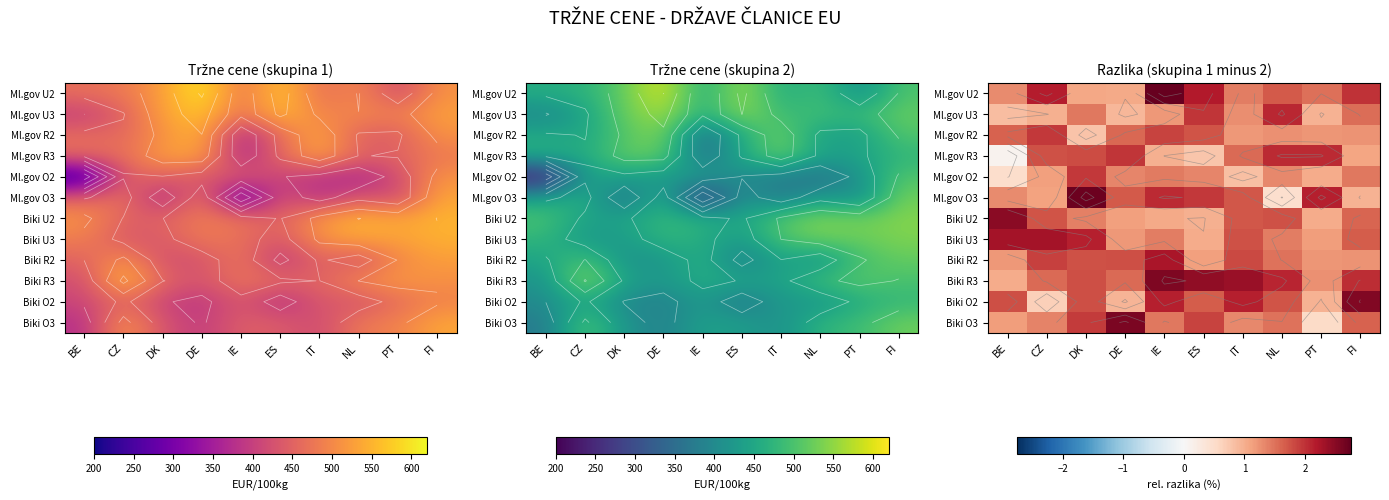

List the series in order of their peak value, lowest first.

Ml.gov O2, Ml.gov R2, Ml.gov R3, Ml.gov U3, Biki R2, Biki U3, Biki U2, Biki O2, Biki R3, Biki O3, Ml.gov O3, Ml.gov U2